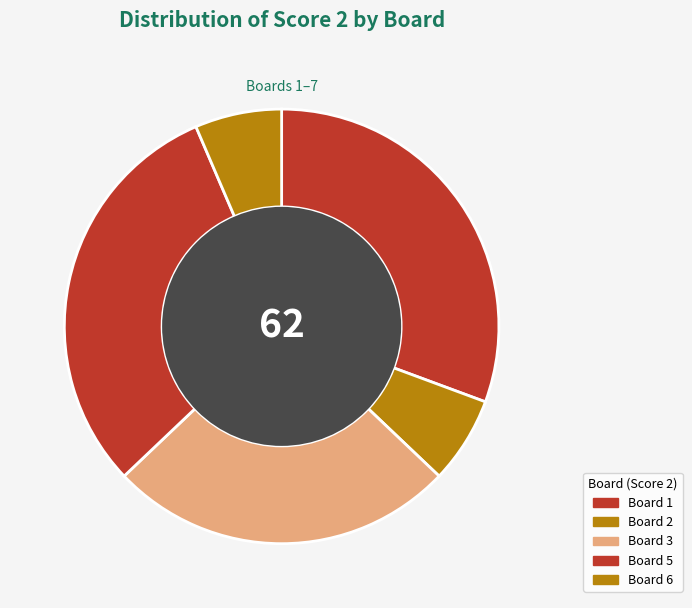

Count the number of slices in the pie.

5